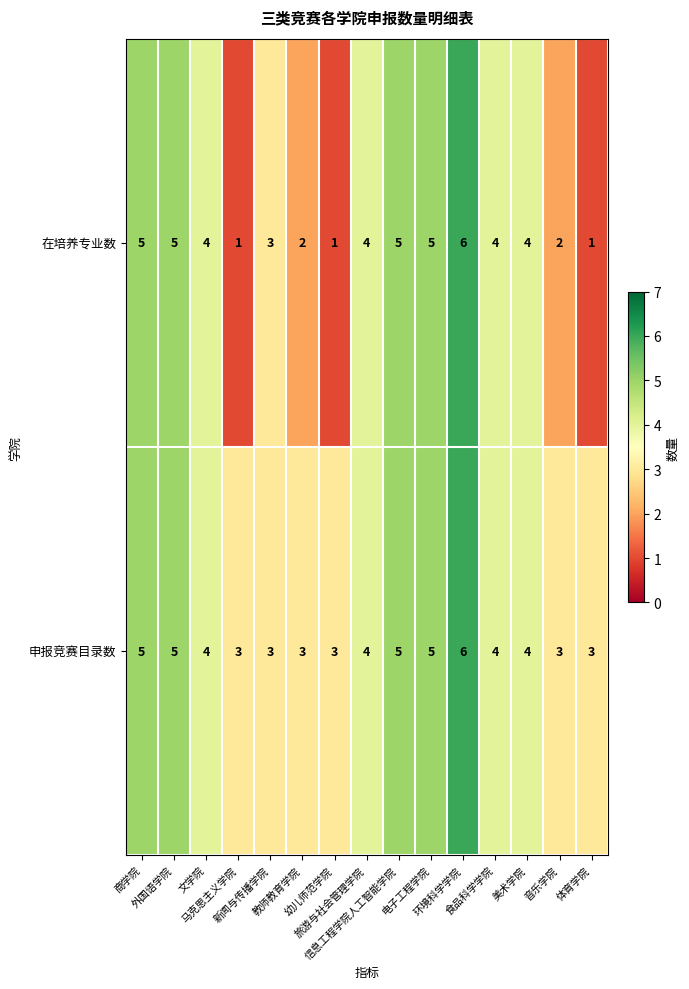

Count the number of data series in this chart.

2